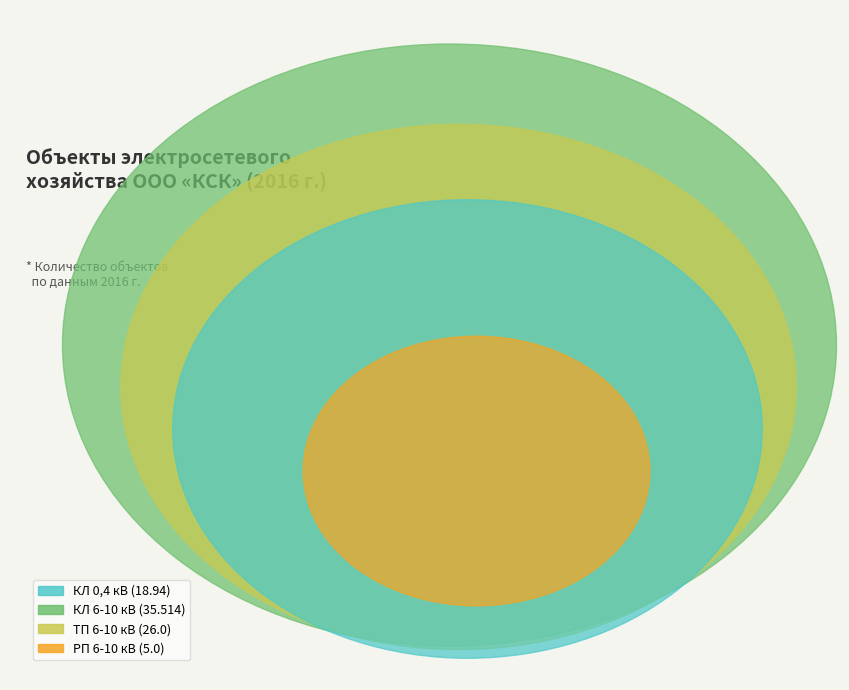

The КЛ 6-10 кВ slice represents 42% of the pie. True or false?

True